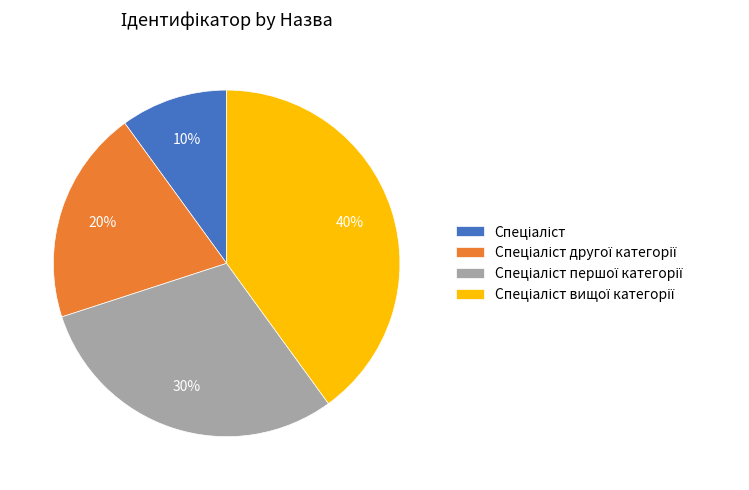

How many slices are in this pie chart?

4